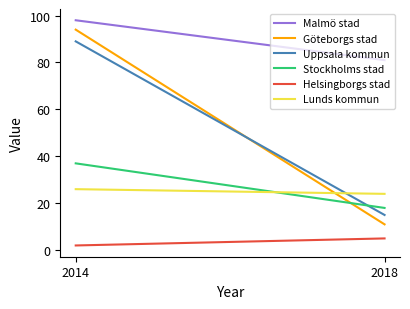

What is the maximum value shown in the chart?

98